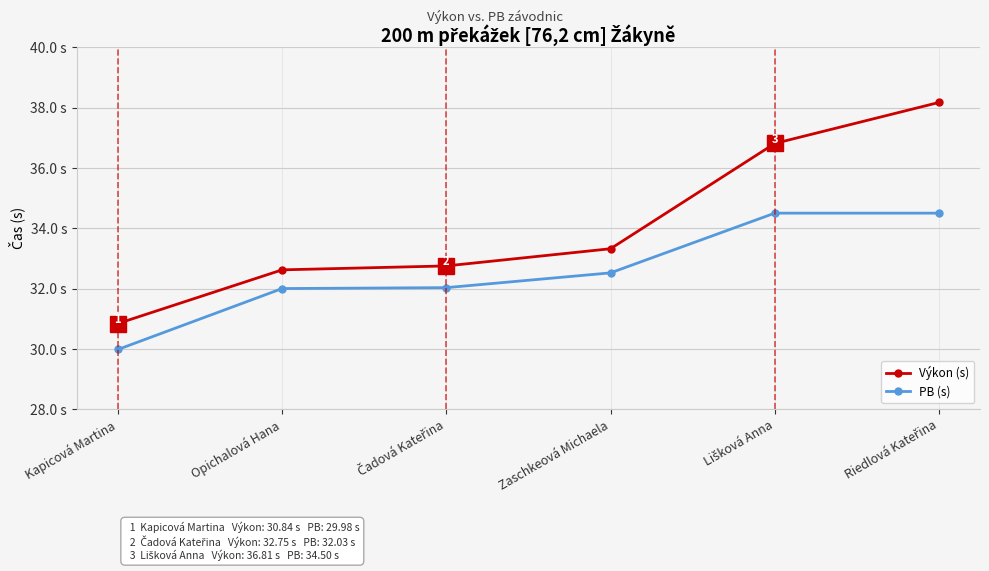

What is the spread (max minus min) of values at Opichalová Hana?

0.6